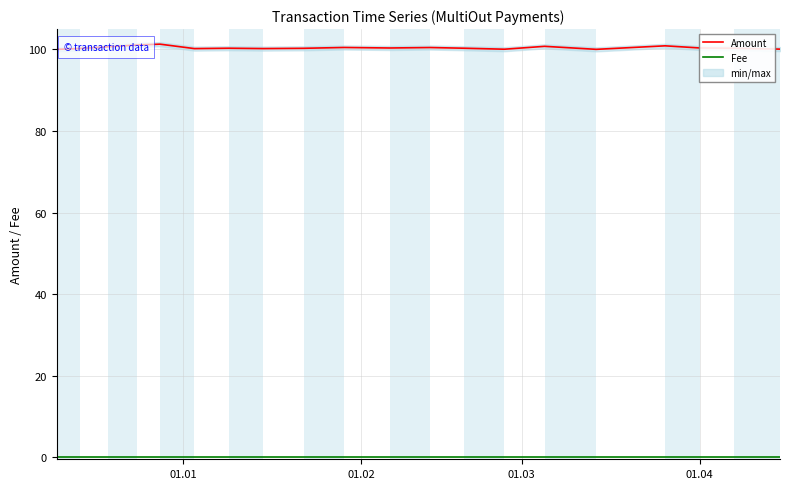

List the series in order of their peak value, lowest first.

Fee, Amount